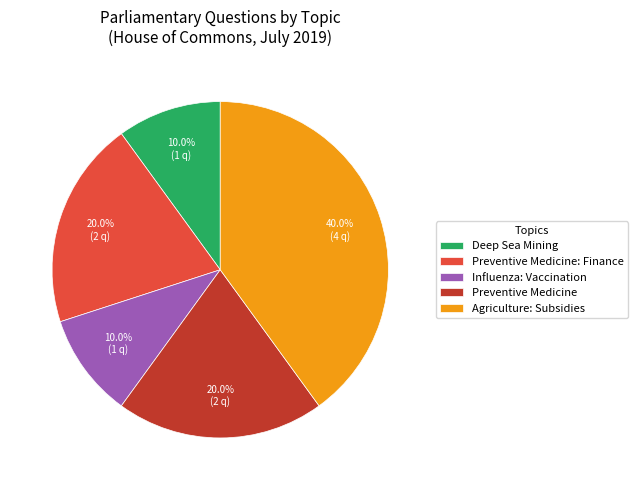

Is the sum of Agriculture: Subsidies and Preventive Medicine: Finance greater than half?

Yes